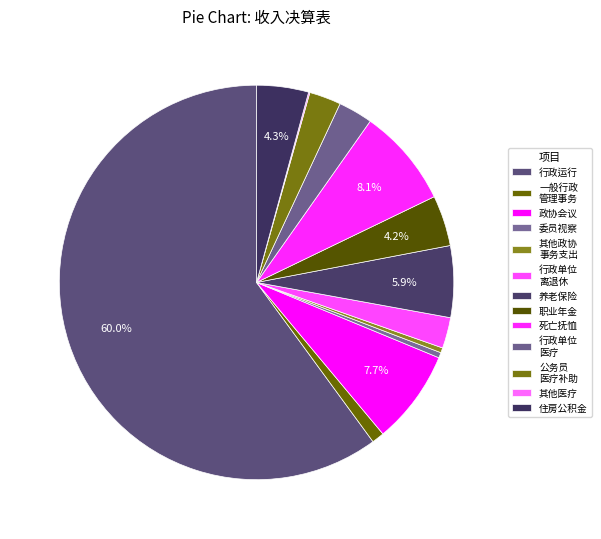

How much of the chart is everything except 委员视察?

99.6%